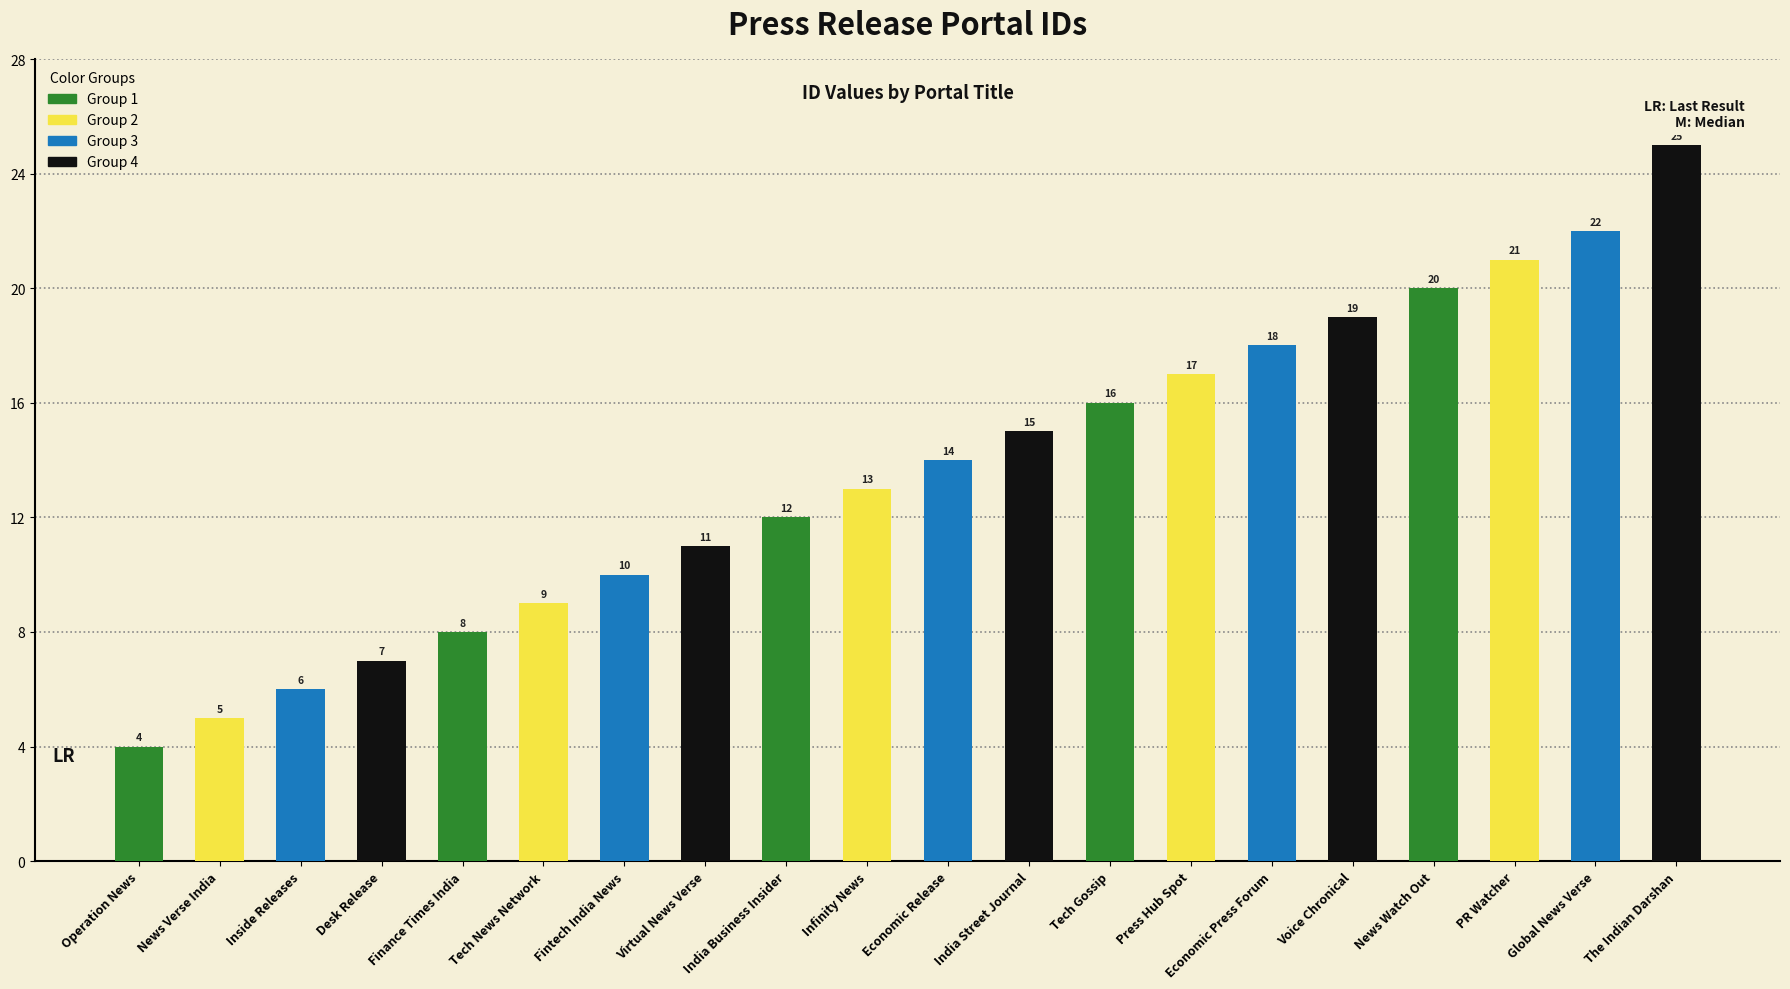

What is the sum of all values?

272